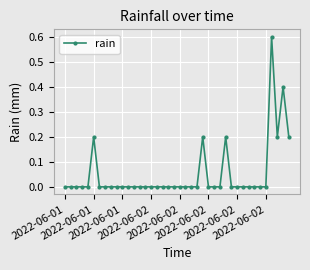

What is the maximum value shown in the chart?

0.6